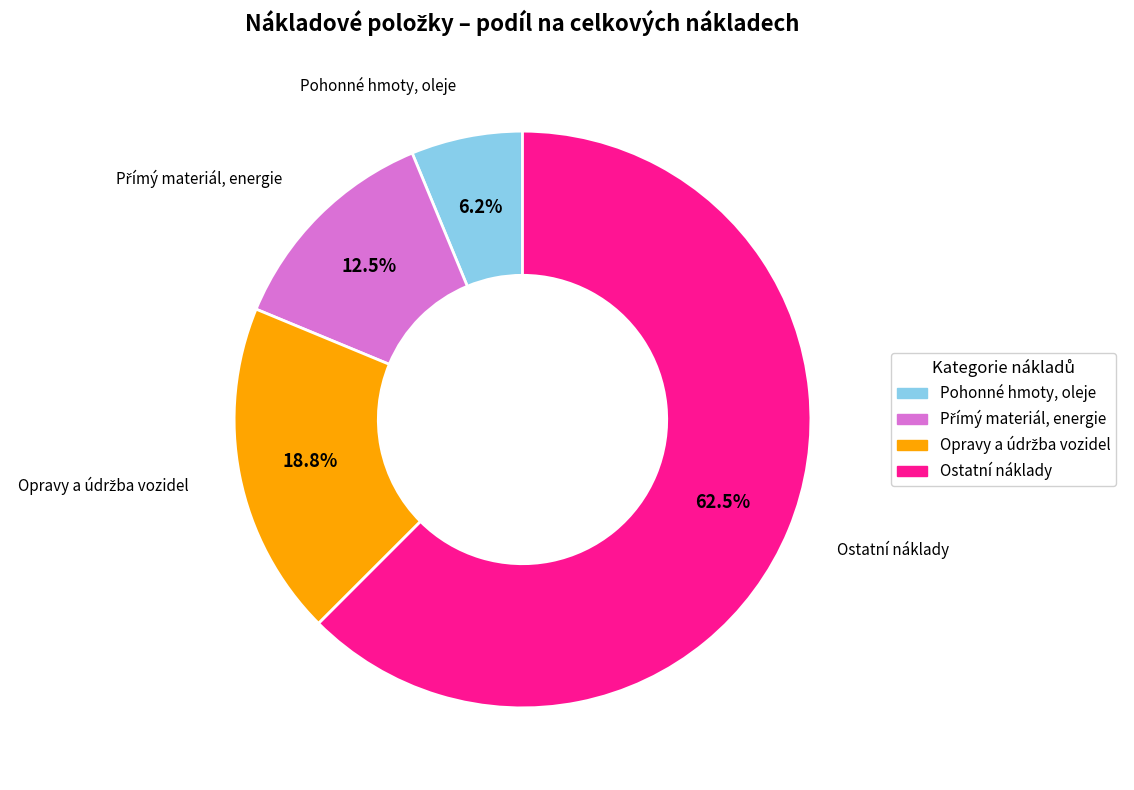

Is there any slice that represents more than half of the pie?

Yes